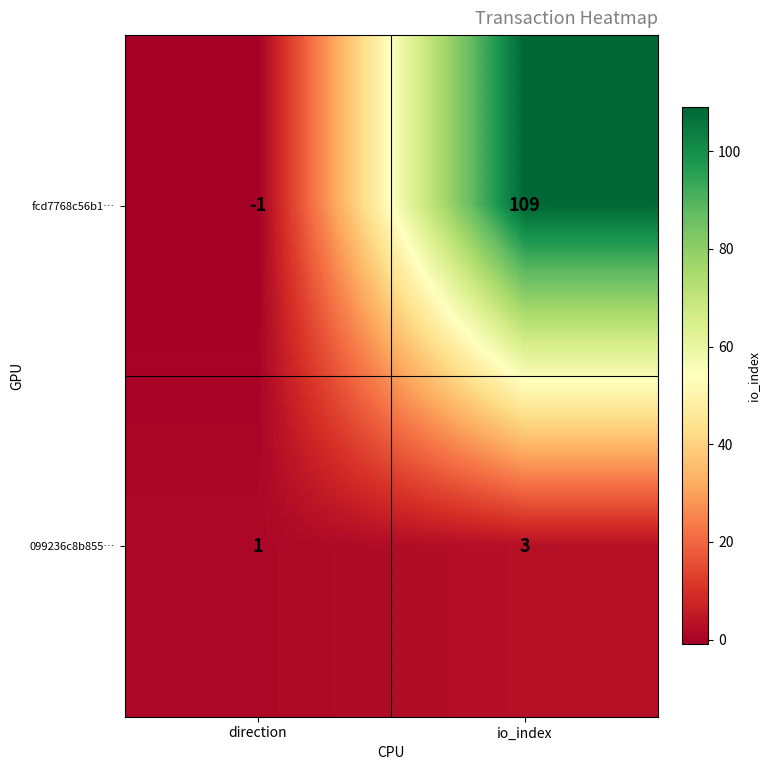

What is the average value of the fcd7768c56b1… series?

54